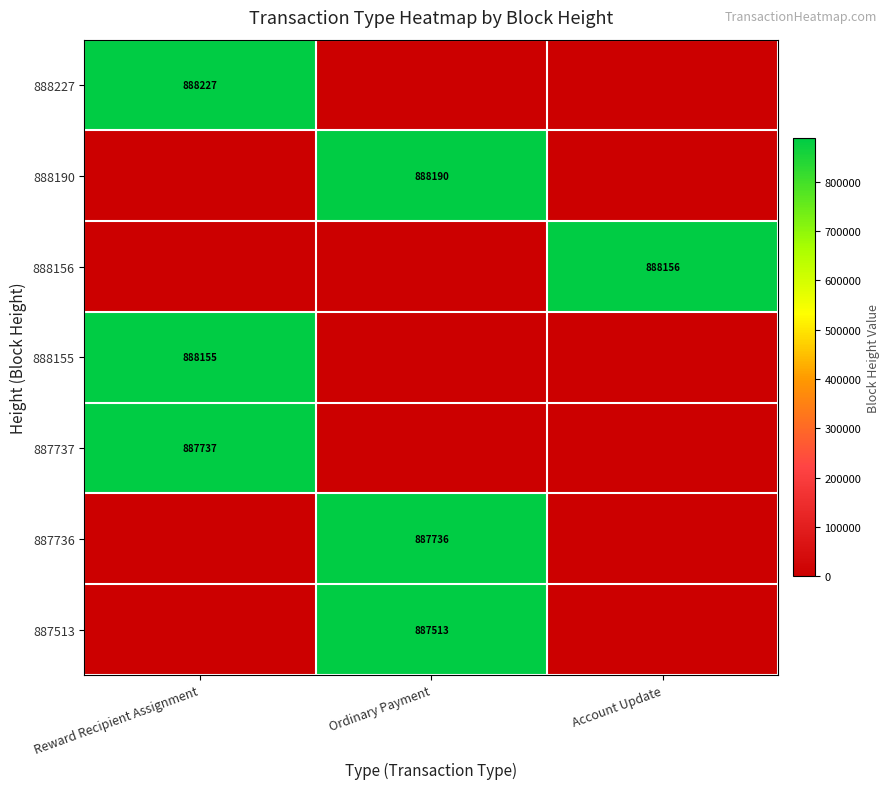

Is it true that 888156 equals 1374023 at Account Update?

False